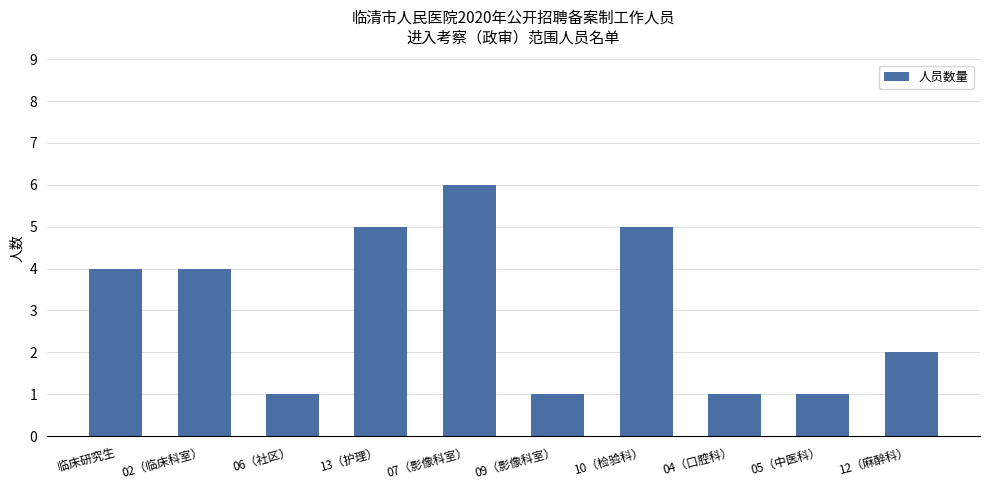

Does the chart contain any negative values?

No